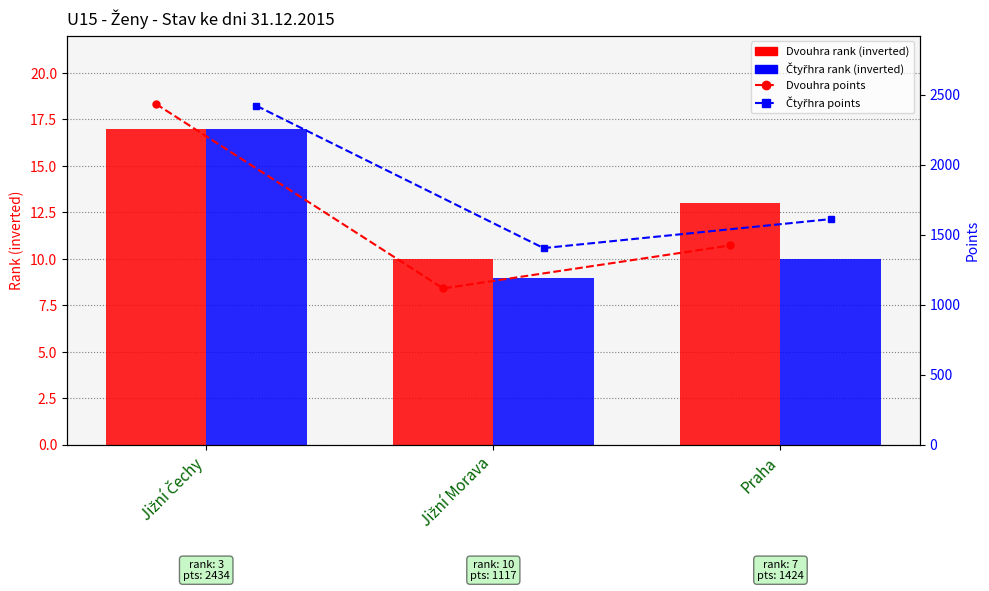

At which category is the sum across all series the highest?

Jižní Čechy